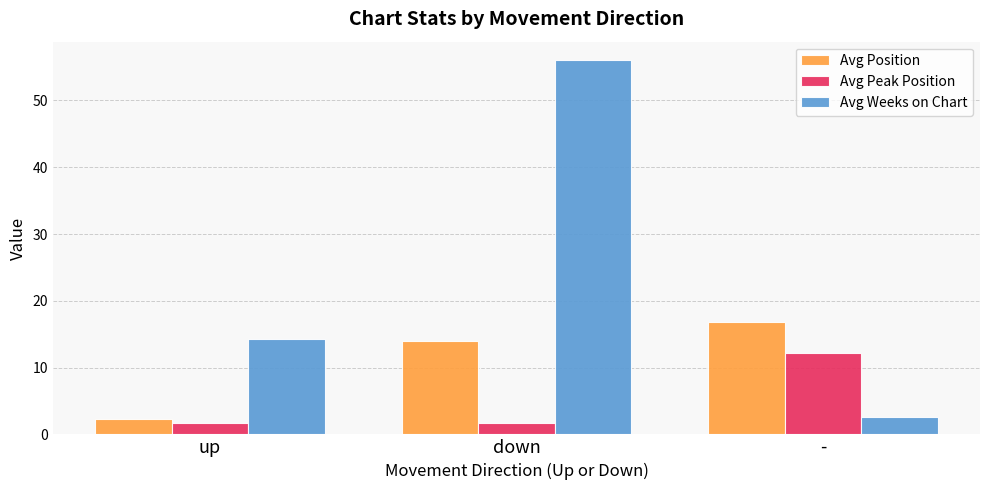

Reading left to right, list all the values displayed in this chart.

Avg Position: 2.3	14.0	16.8
Avg Peak Position: 1.7	1.7	12.2
Avg Weeks on Chart: 14.3	56.0	2.6